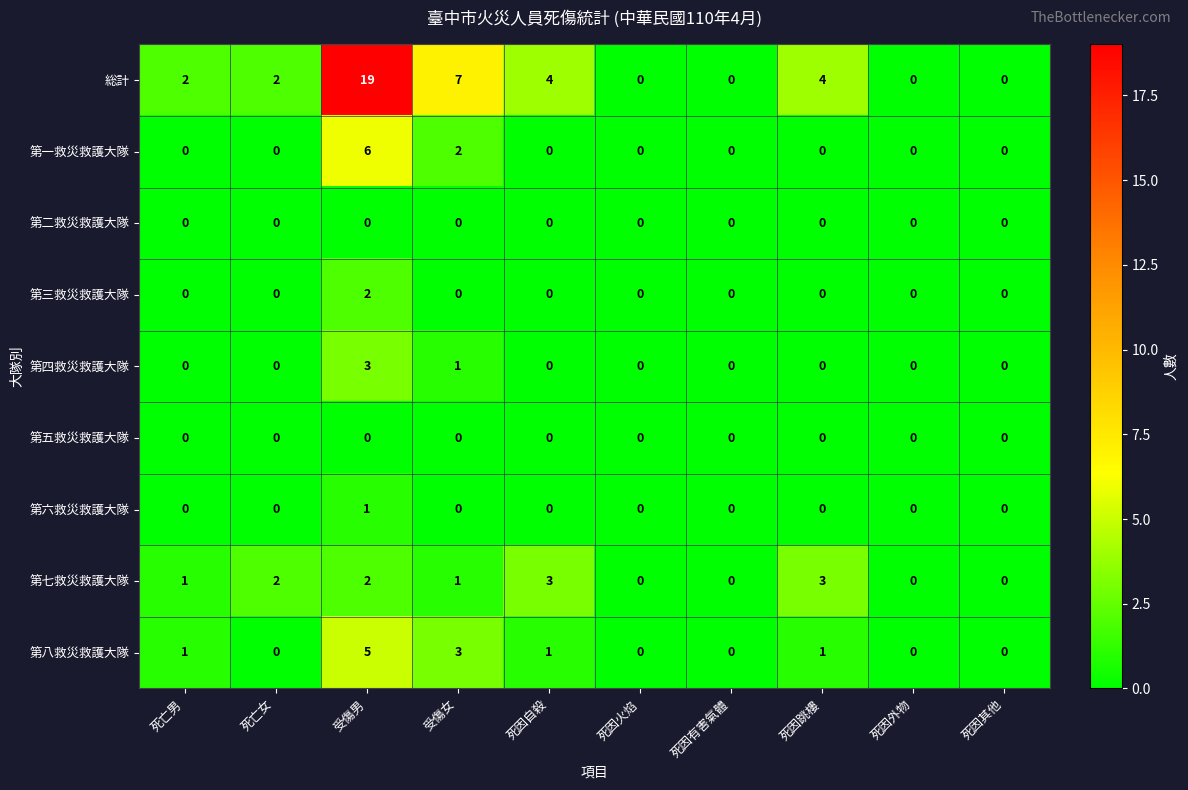

What is the difference between the maximum and minimum values in the 第四救災救護大隊 series?

3